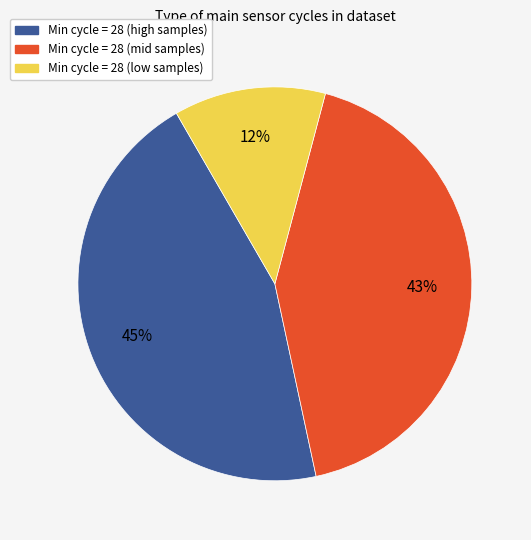

Which has a higher value, Min cycle = 28 (low samples) or Min cycle = 28 (mid samples)?

Min cycle = 28 (mid samples)